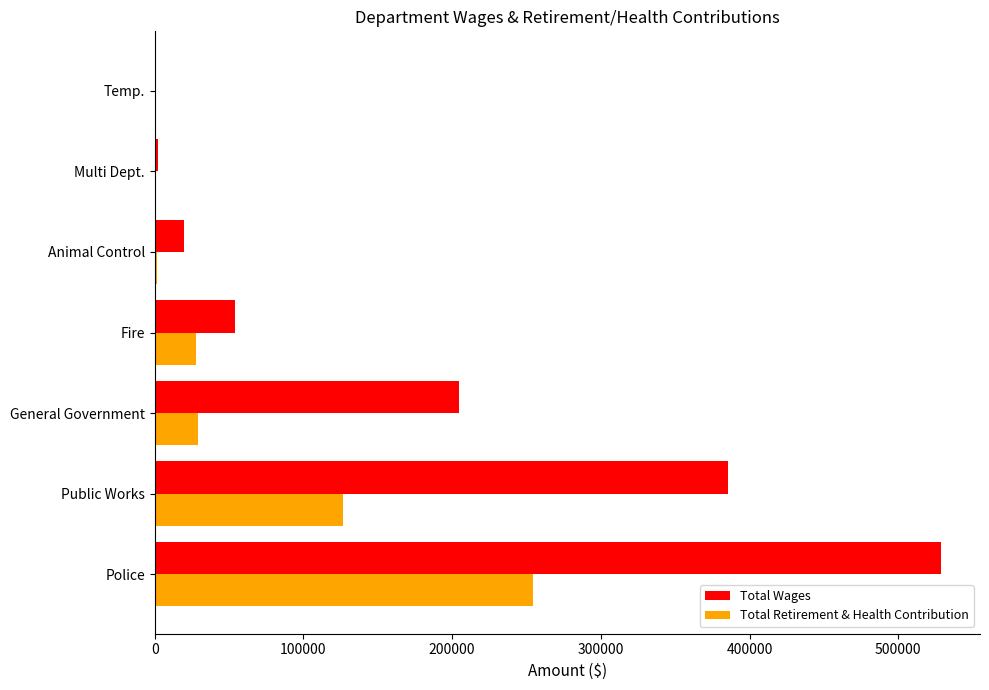

What is the total value across all series at Public Works?

512122